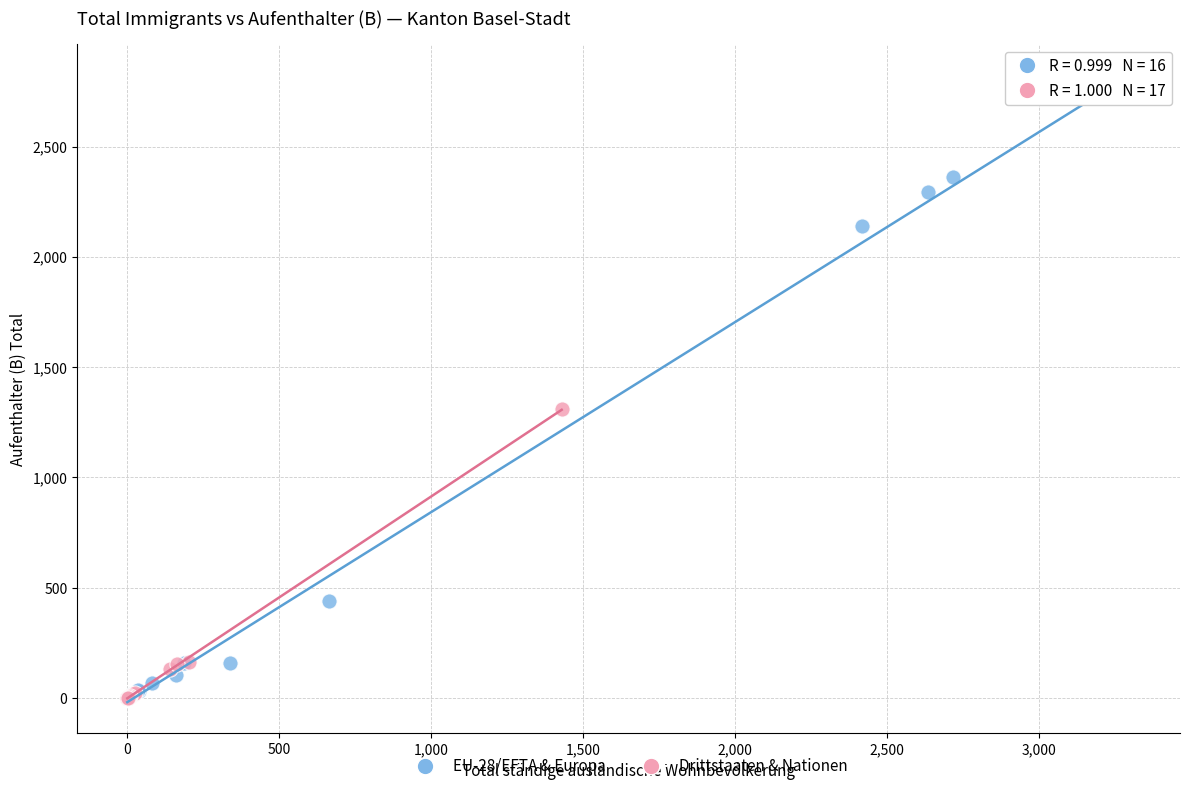

Which series reaches the maximum Y coordinate?

EU-28/EFTA & Europa